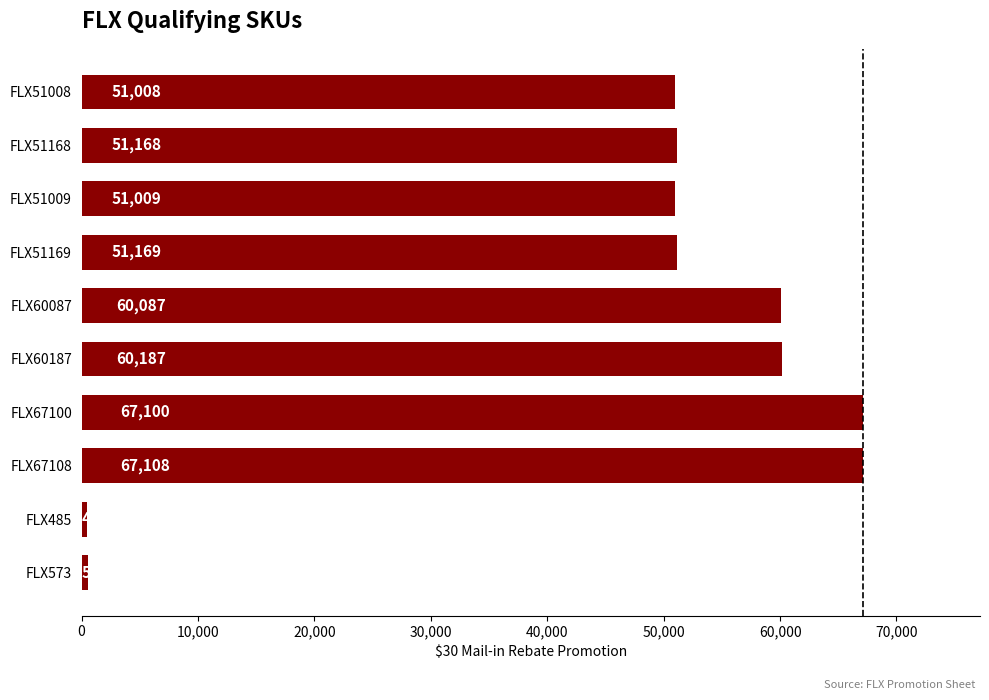

List the labels in order of value, largest first.

FLX67108, FLX67100, FLX60187, FLX60087, FLX51169, FLX51168, FLX51009, FLX51008, FLX573, FLX485